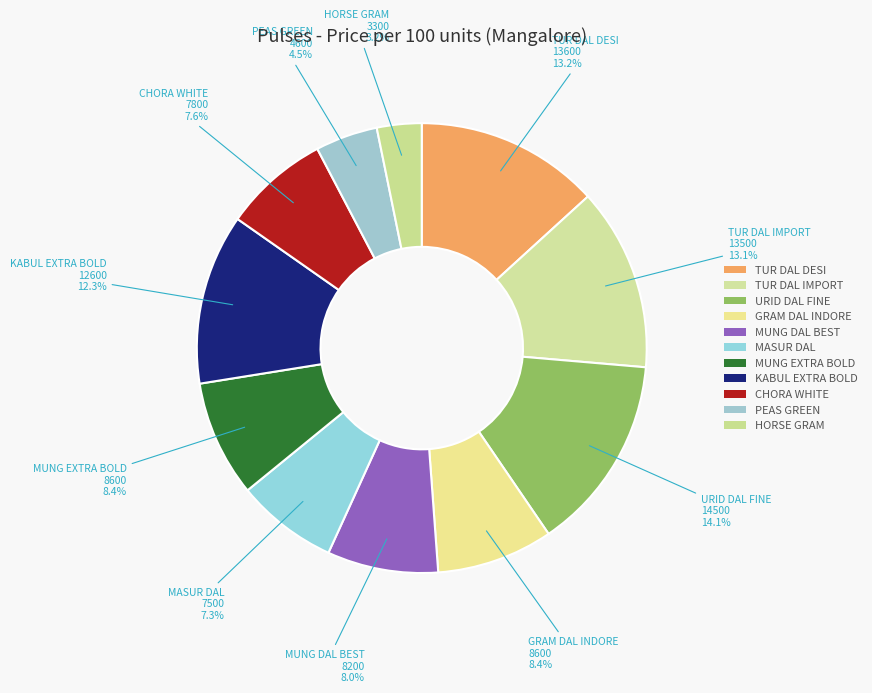

Count the number of slices in the pie.

11